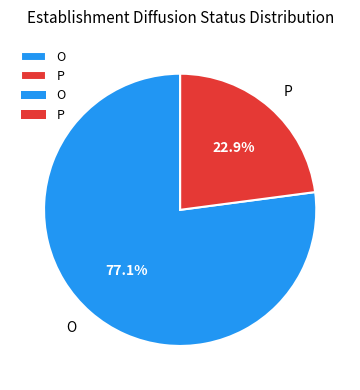

Between O and P, which is larger?

O